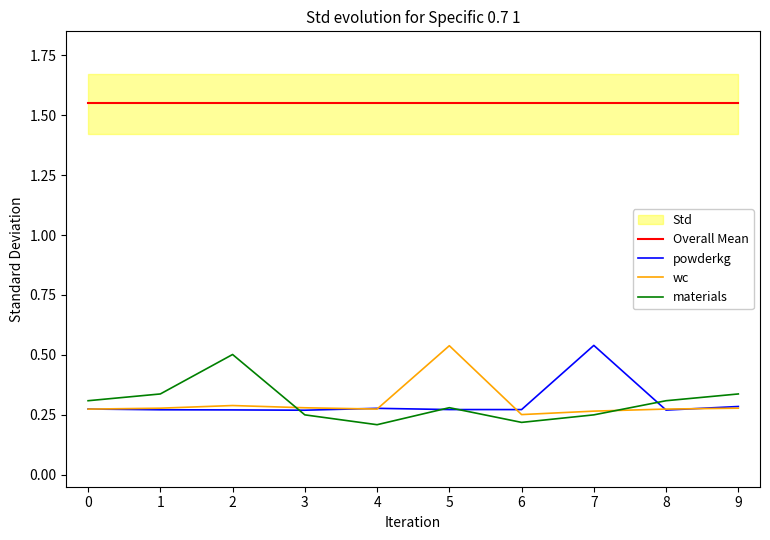

What is the sum of all materials values?

3.0